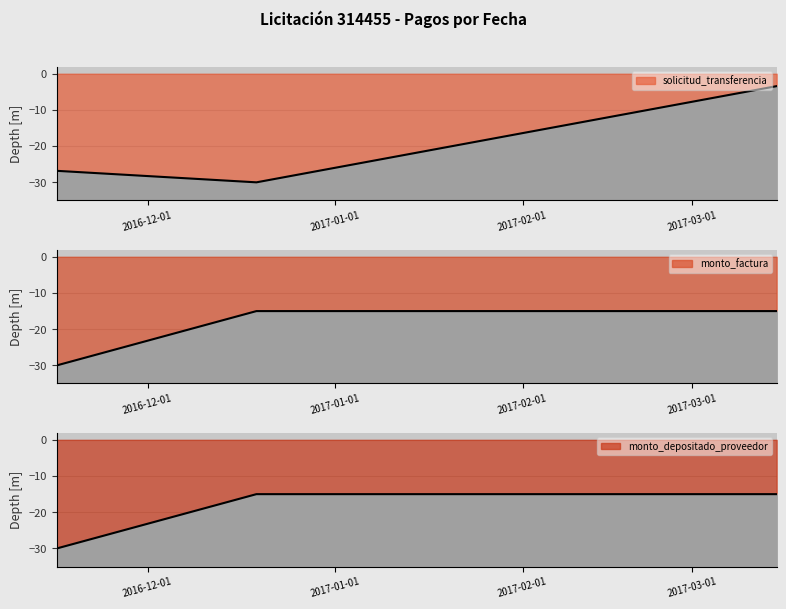

What is the label of the 2nd point from the left?

2016-12-19